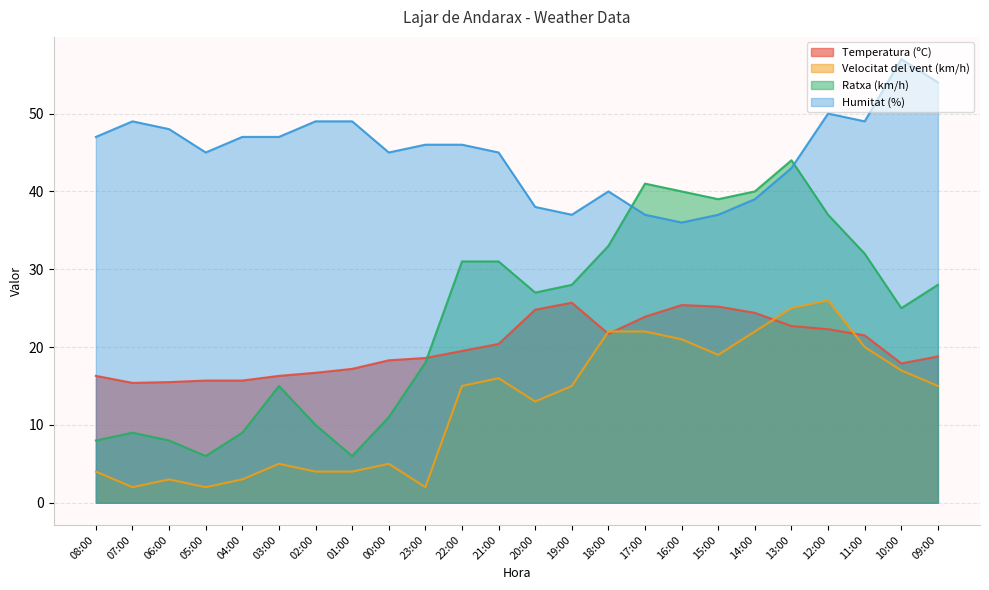

Which series changed the most between 08:00 and 06:00?

Velocitat del vent (km/h)